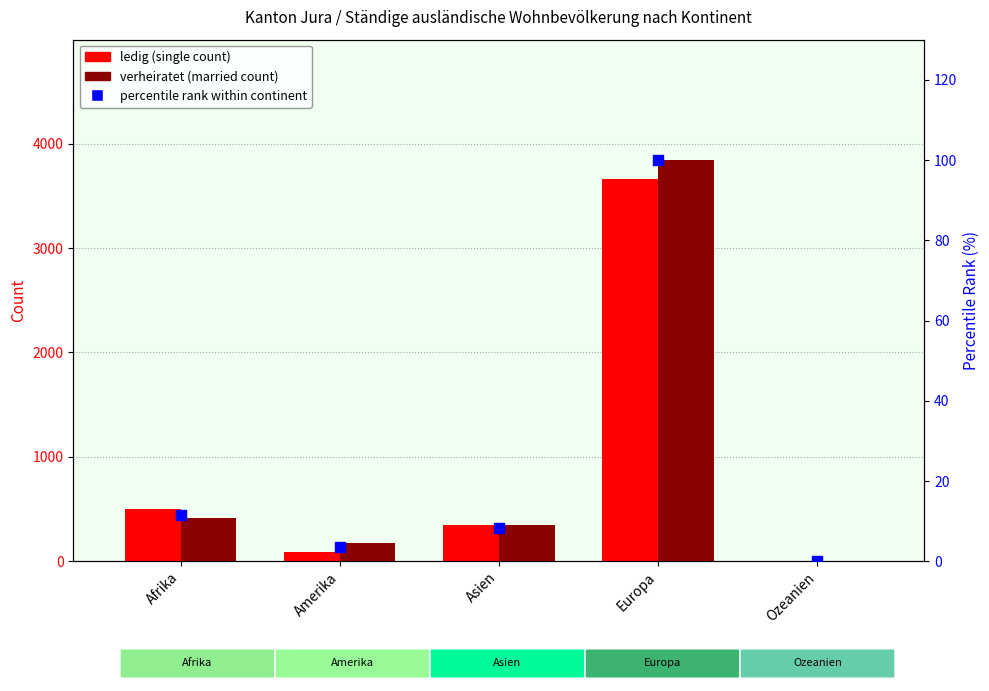

Which series contains the lowest Y value?

ledig (single)